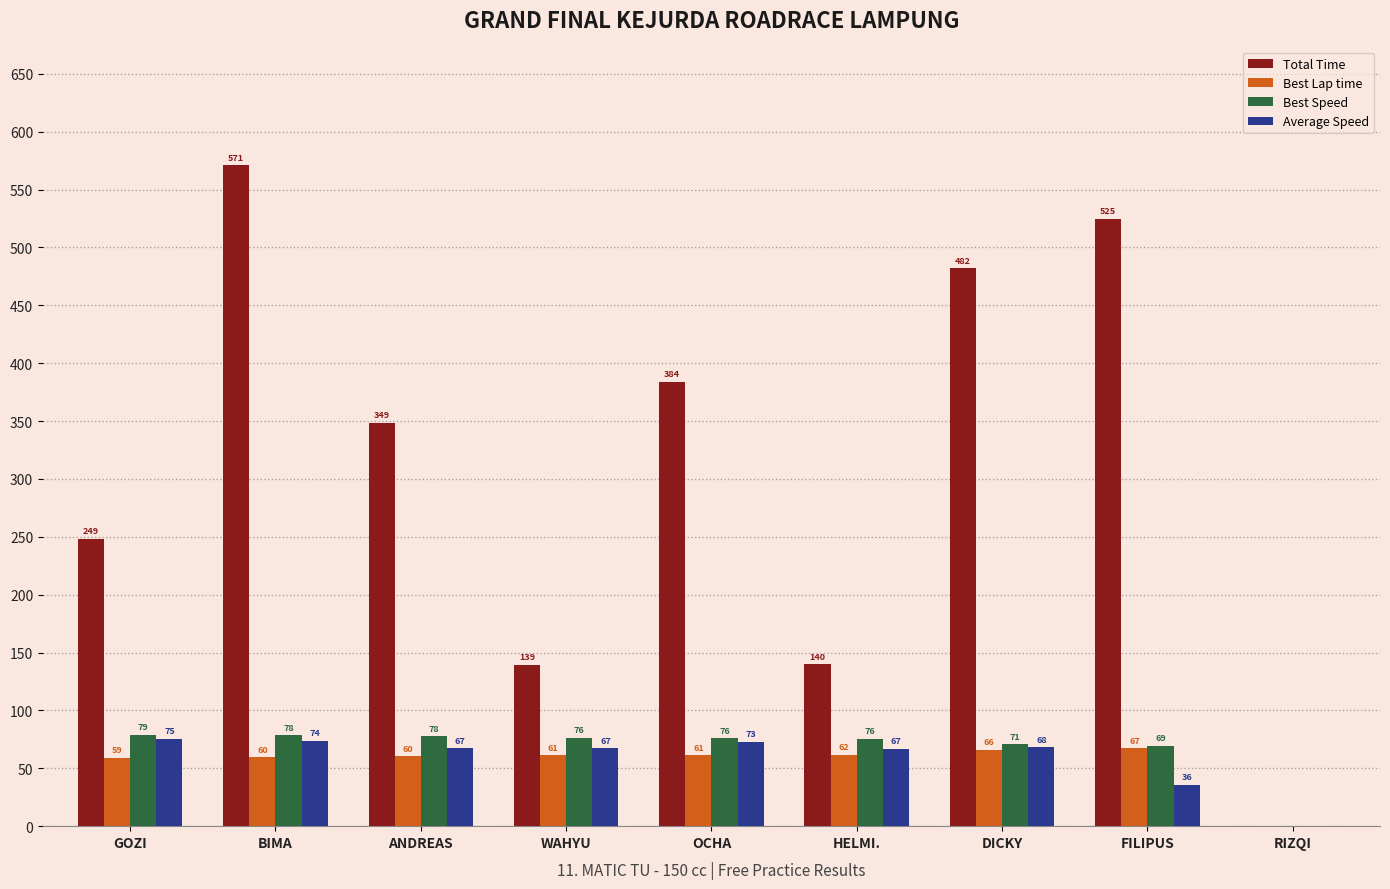

What is the sum of all Average Speed values?

527.1